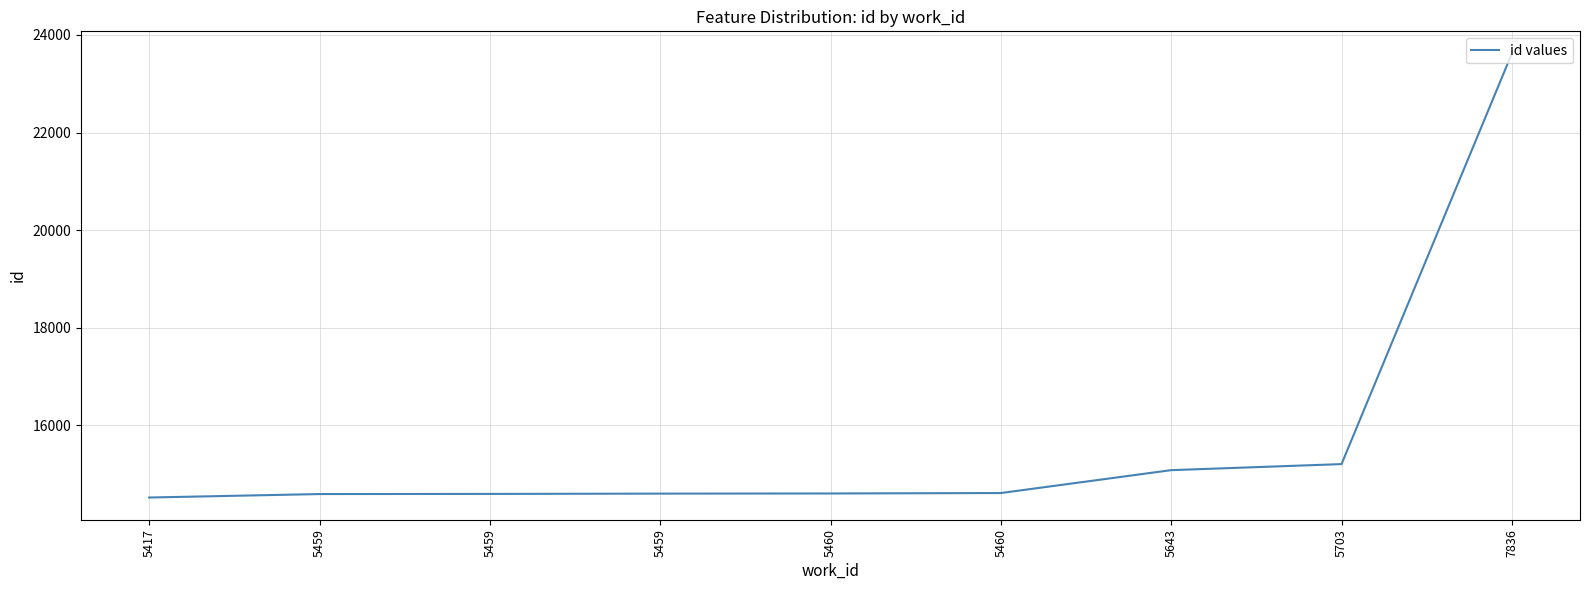

At which label is the value closest to 19070?

5703